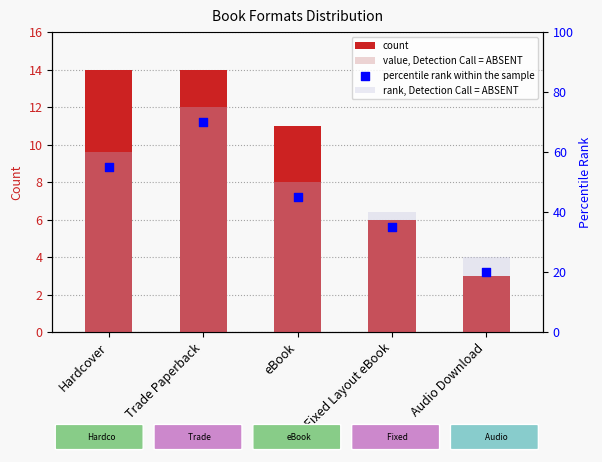

Which series reaches the minimum Y coordinate?

value, Detection Call = ABSENT